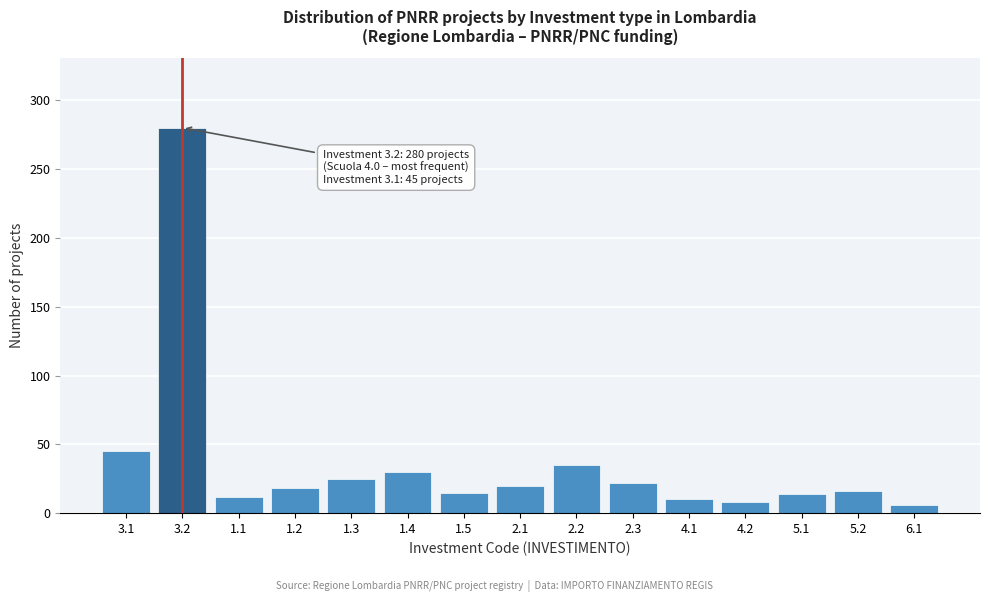

Approximately how many times larger is the value at 3.2 compared to 5.2?

17.5